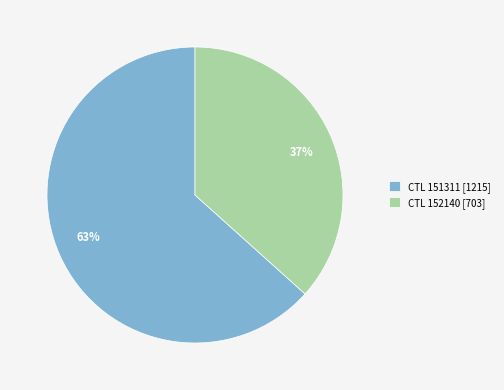

Which slice is the largest?

CTL 151311 [1215]